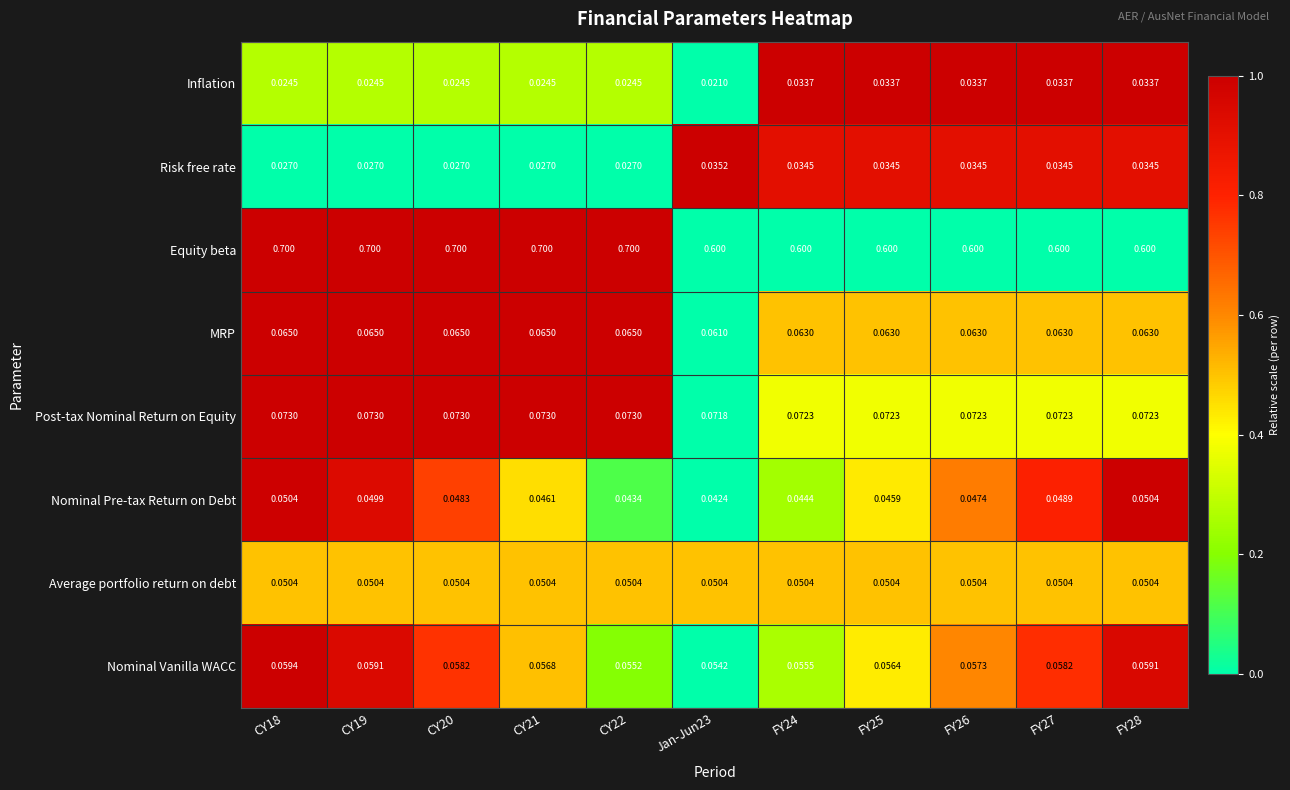

What is the total value across all series at FY25?

1.0